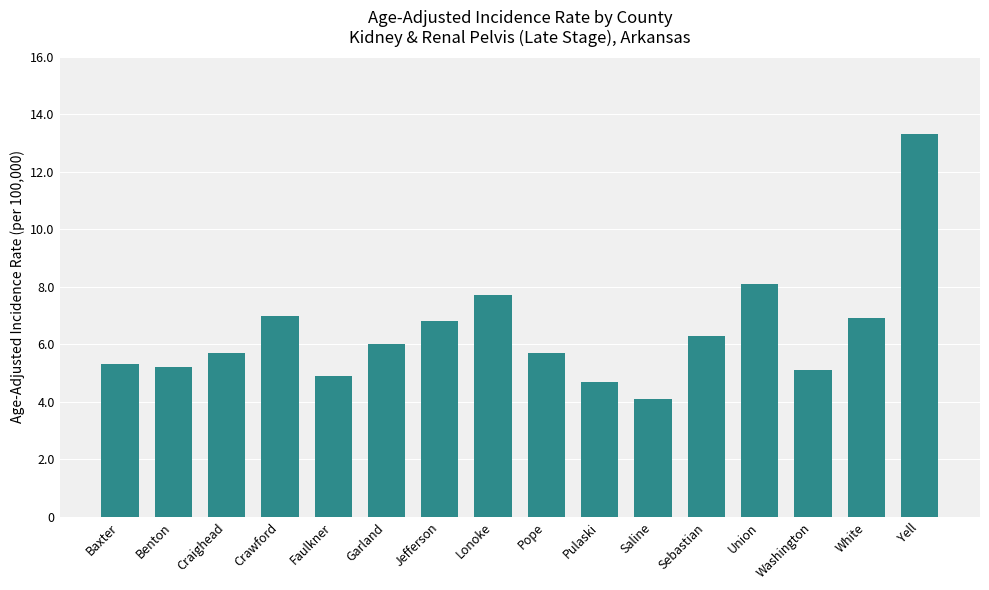

Which category has the highest value across all series?

Yell